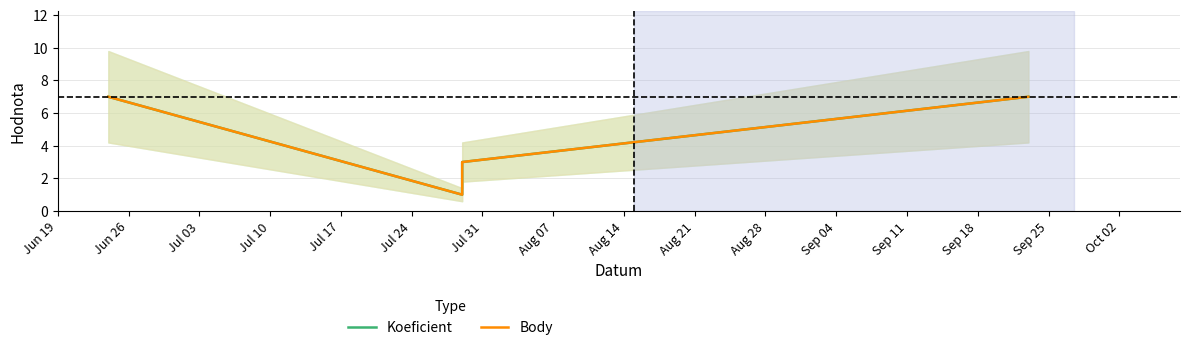

What is the difference between the Koeficient values at Jun 19 and Jul 03?

4